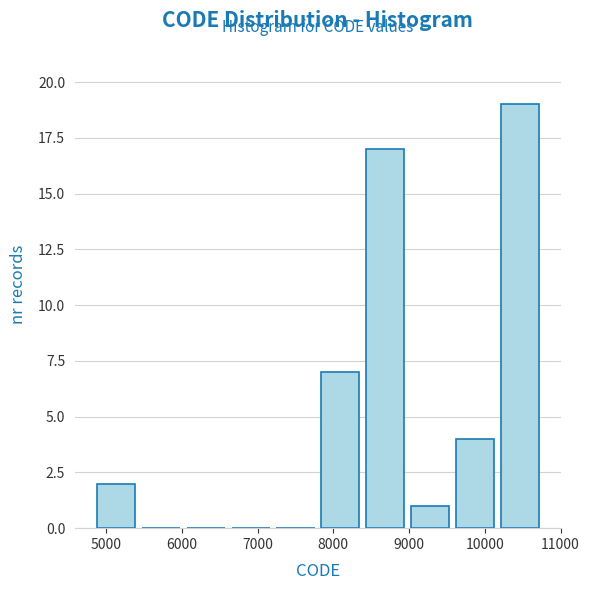

Reading left to right, transcribe this chart: for each bar, give the range it covers on the x-axis and its height. Neither the bar edges nor the heights are printed on the chart, so give them approximately, as read against the axes.

4800 to 5400: 2
5400 to 6000: 0
6000 to 6600: 0
6600 to 7200: 0
7200 to 7800: 0
7800 to 8400: 7
8400 to 9000: 17
9000 to 9600: 1
9600 to 10200: 4
10200 to 10800: 19